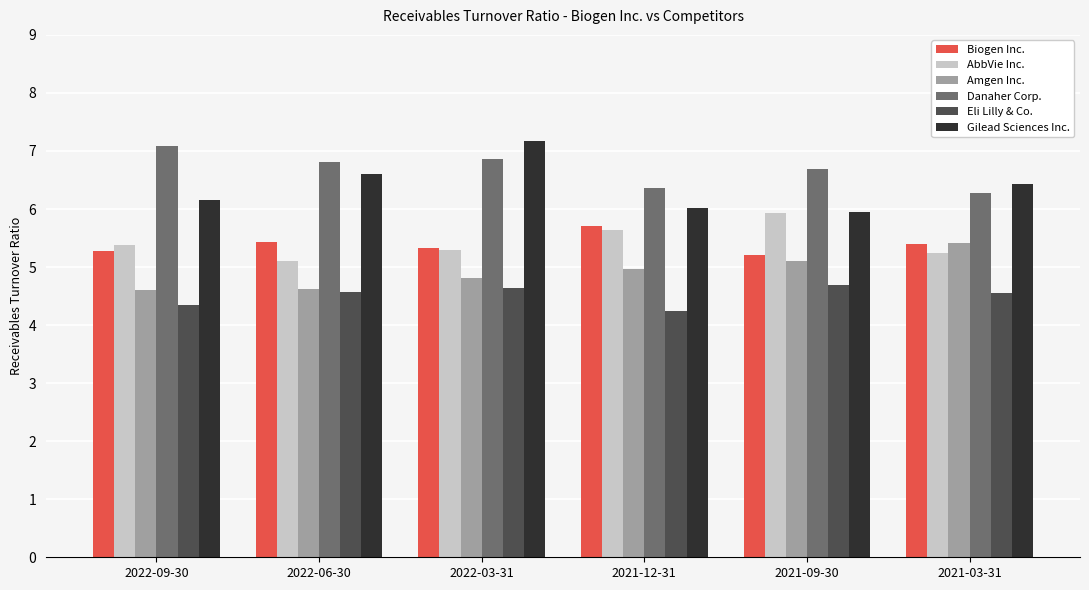

Does the chart contain any negative values?

No